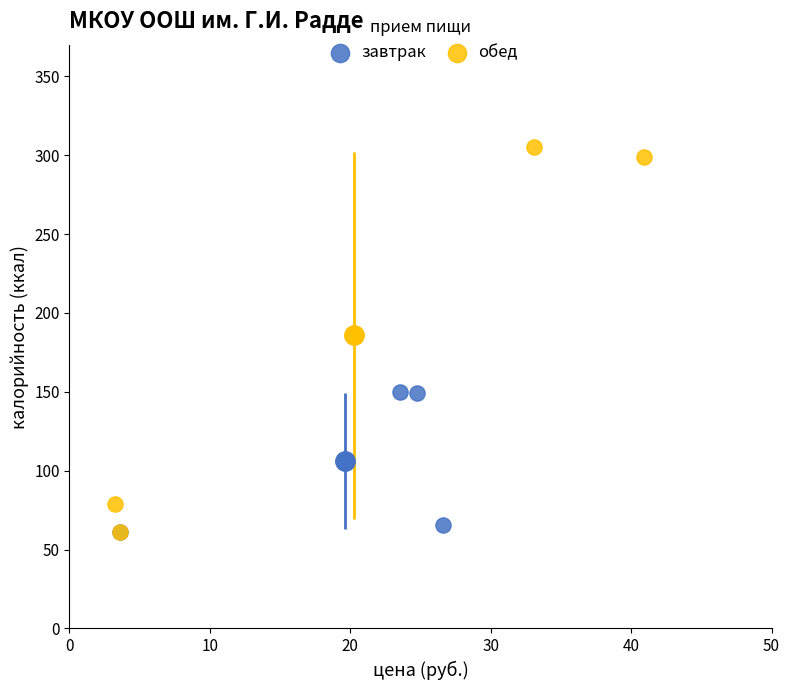

Which series contains the highest Y value?

обед